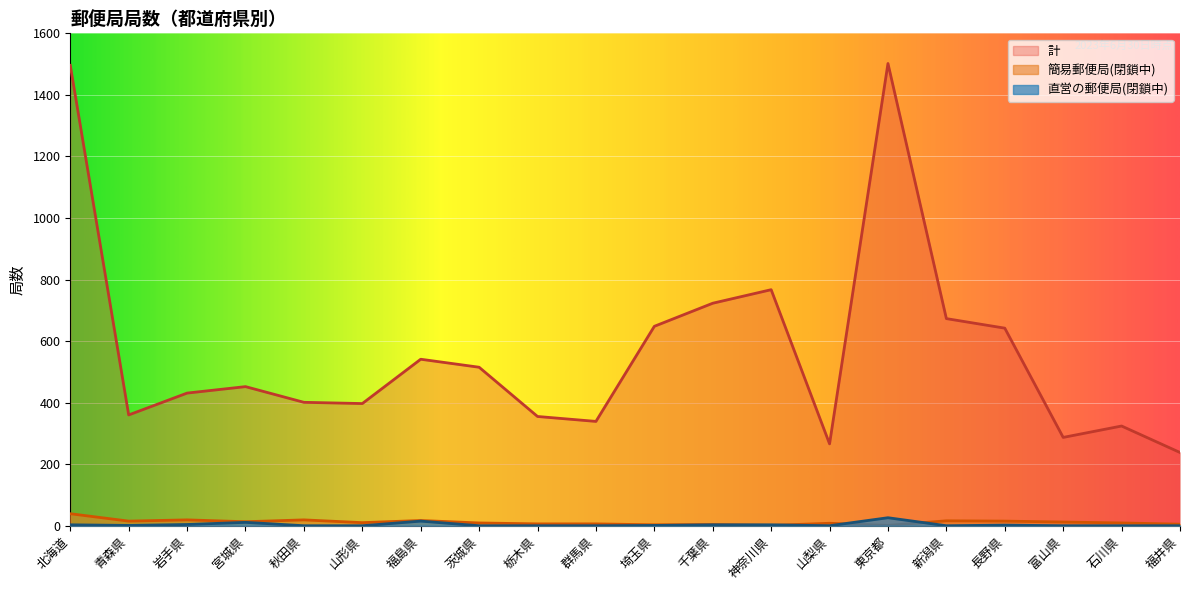

What is the difference between the second highest and second lowest values in the 簡易郵便局(閉鎖中) series?

18